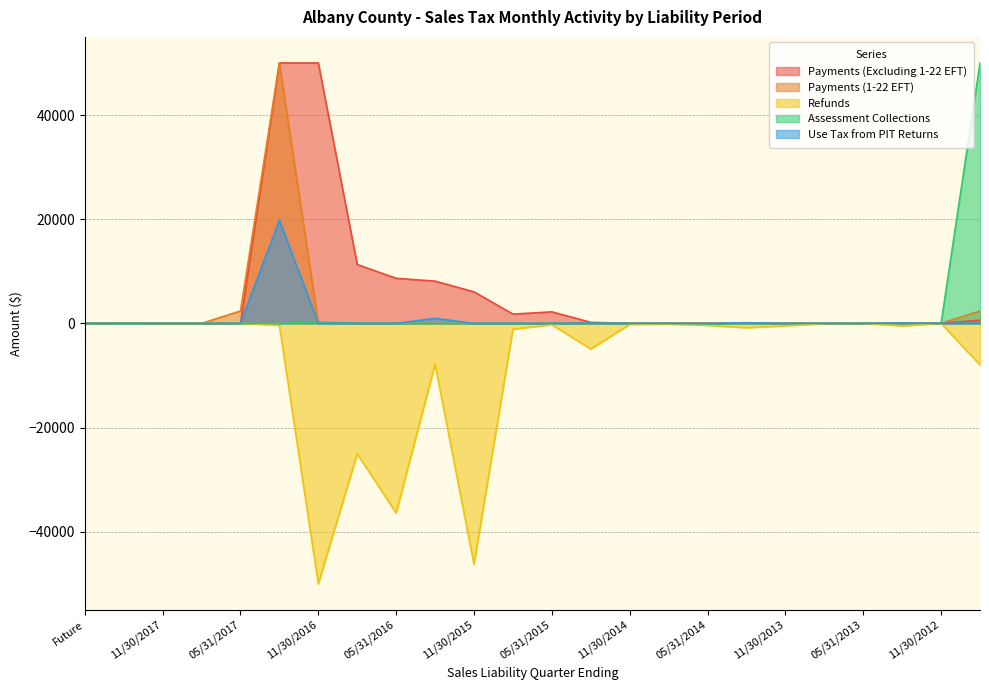

What is the difference between the second highest and second lowest values in the Payments (1-22 EFT) series?

2383.4